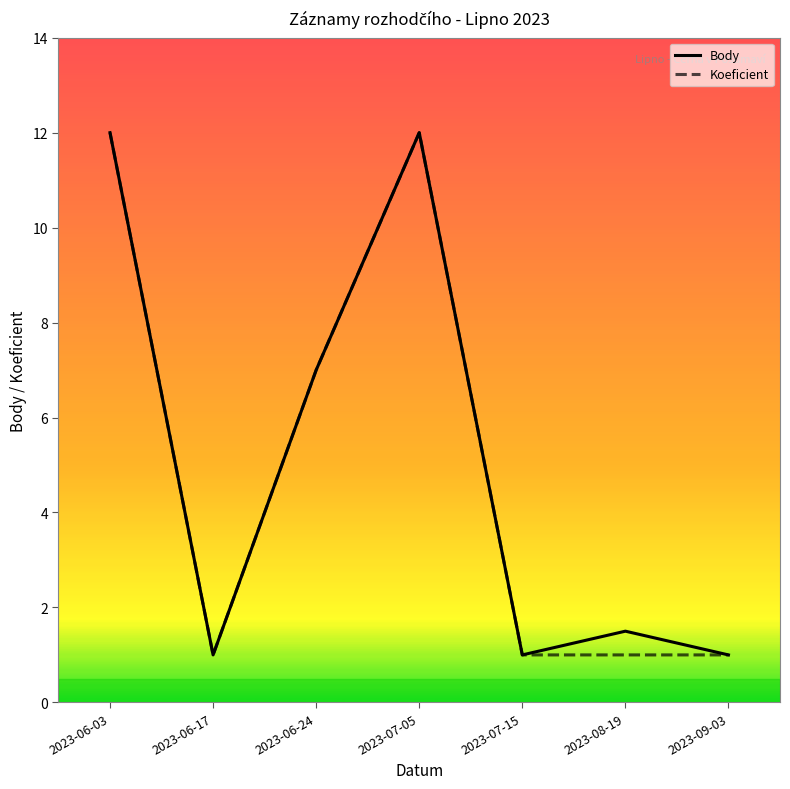

Is this an area chart (filled region under the line)?

No